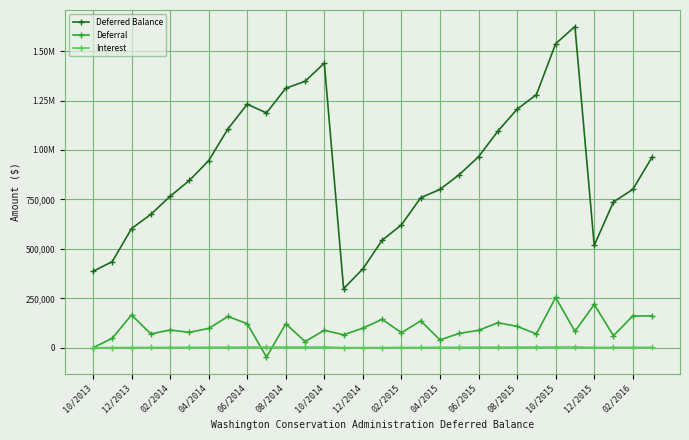

What is the sum of all Interest values?

65755.9